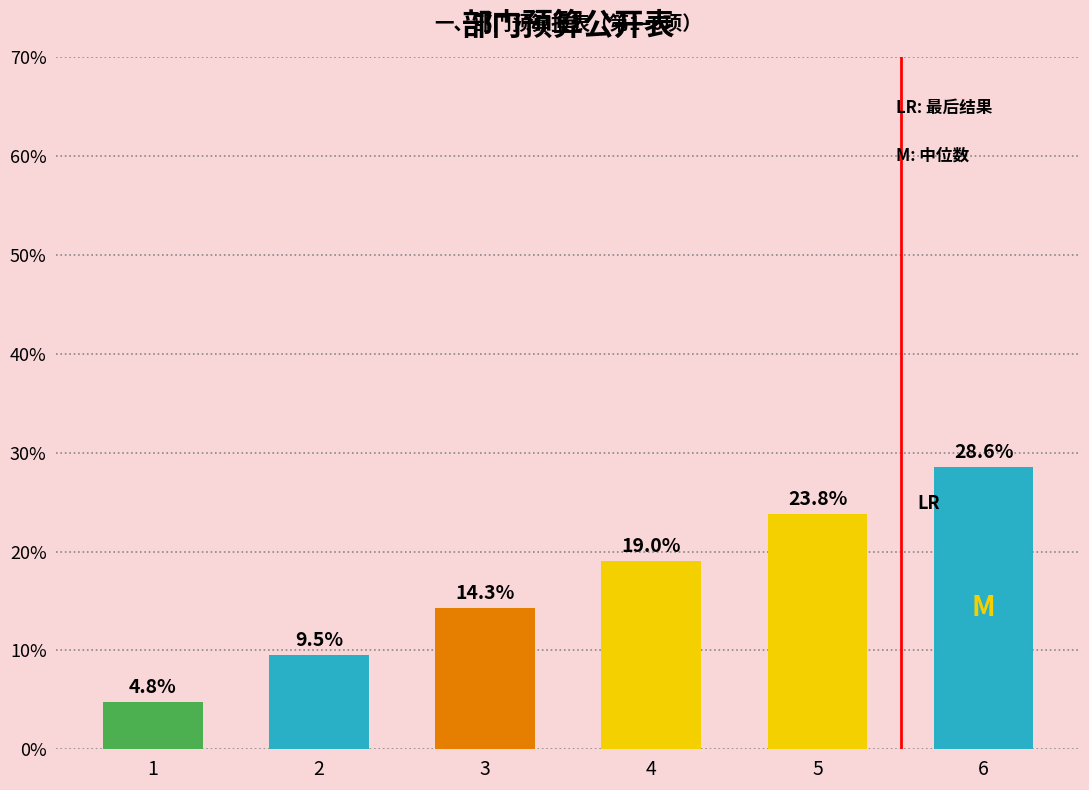

Rank the categories by value from highest to lowest.

6, 5, 4, 3, 2, 1